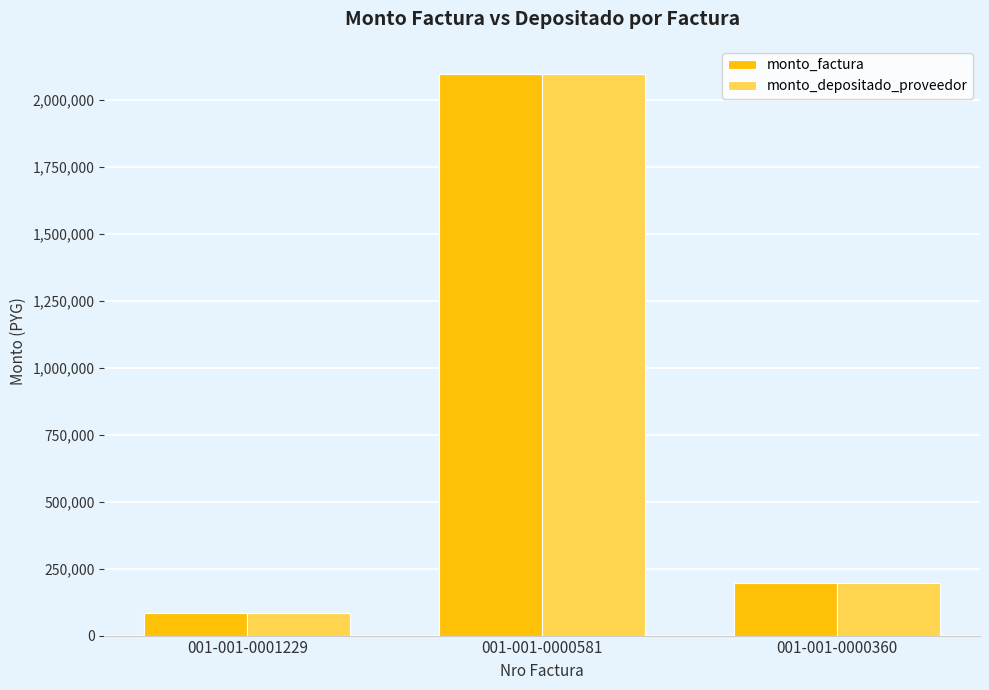

Where is monto_depositado_proveedor nearest to the value 1090525?

001-001-0000360